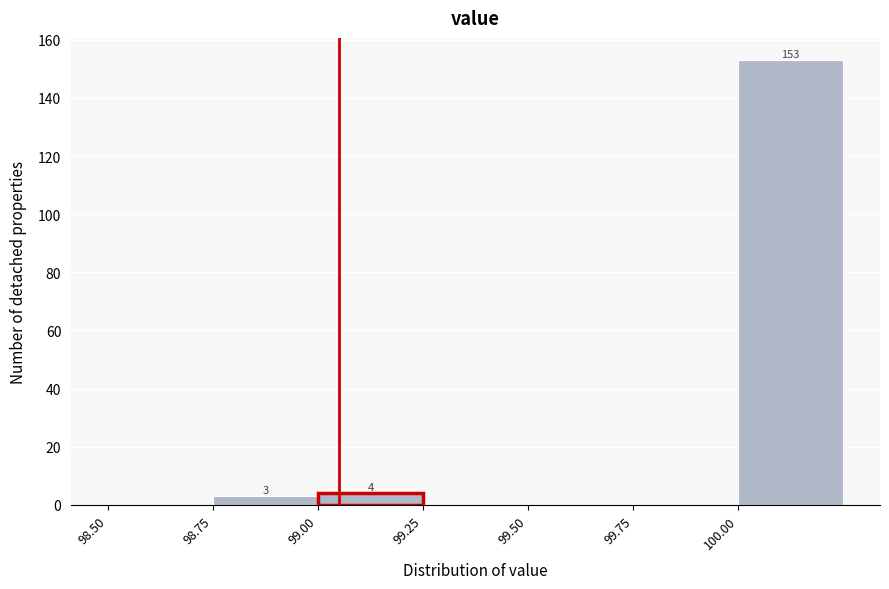

Which range on the x-axis has the tallest bar?

100.00 to 100.25